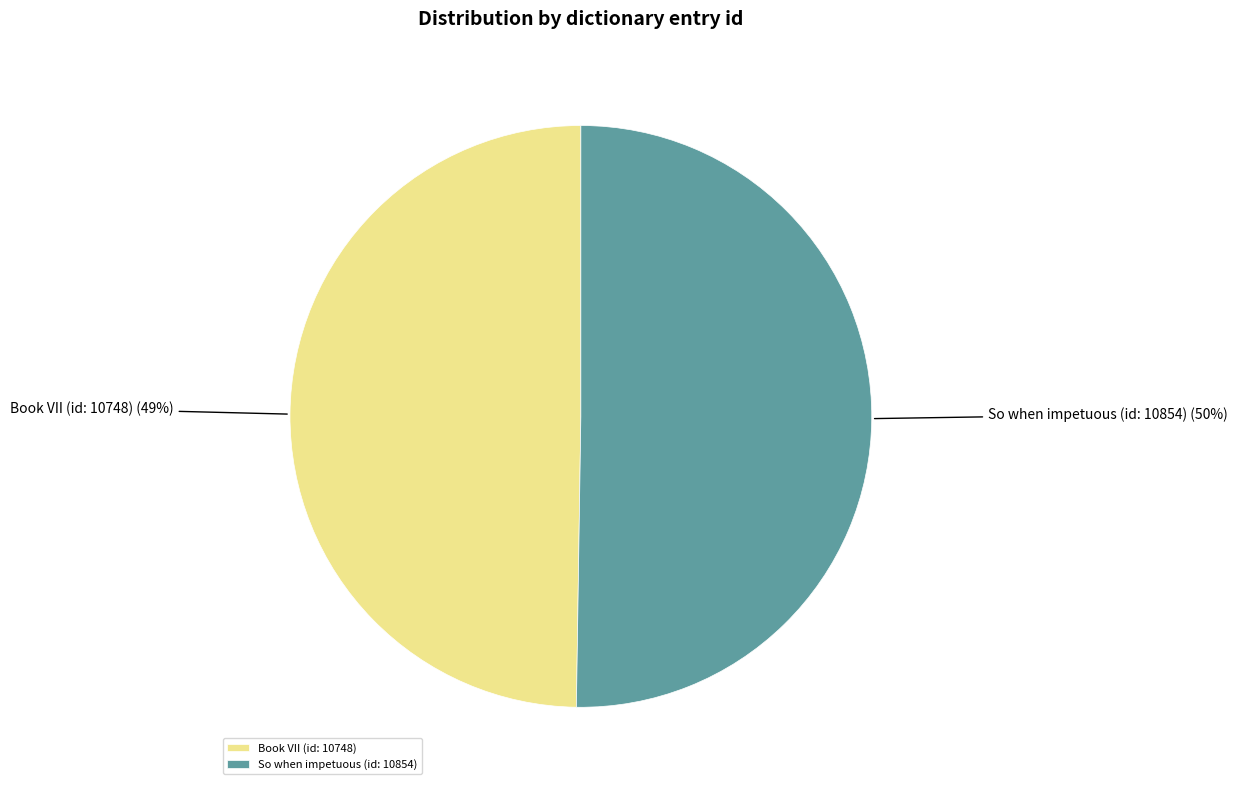

True or false: So when impetuous (id: 10854) accounts for 62% of the total.

False